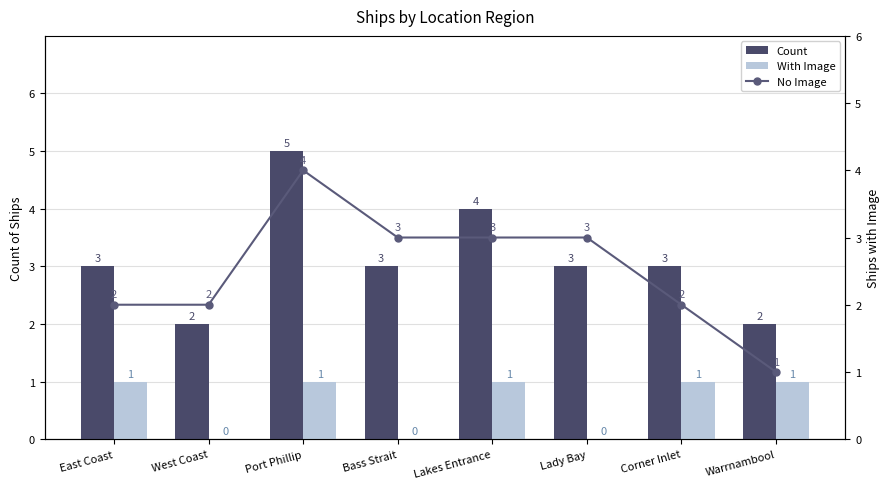

What position from the left is East Coast?

1